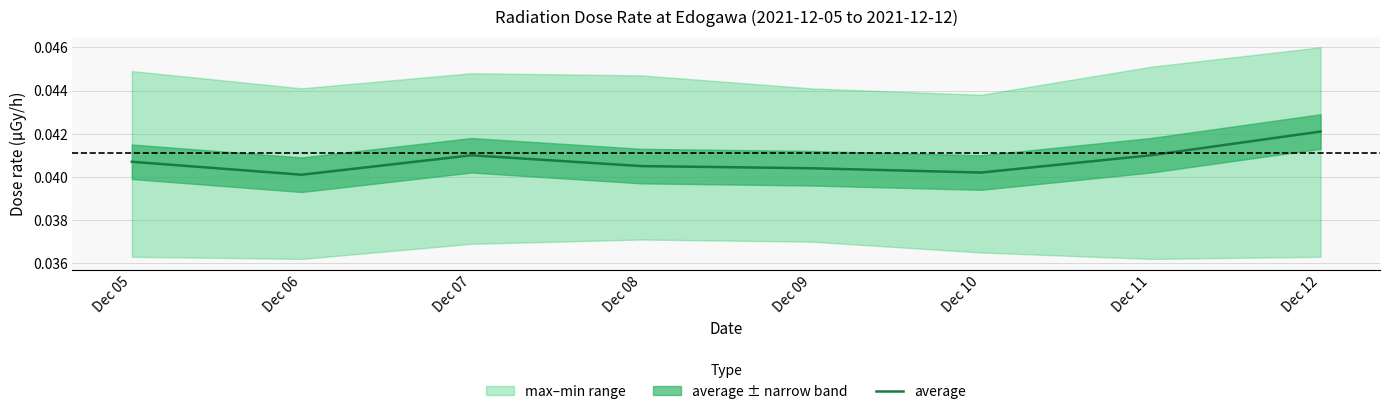

Between Dec 06 and Dec 07, which is larger?

Dec 07